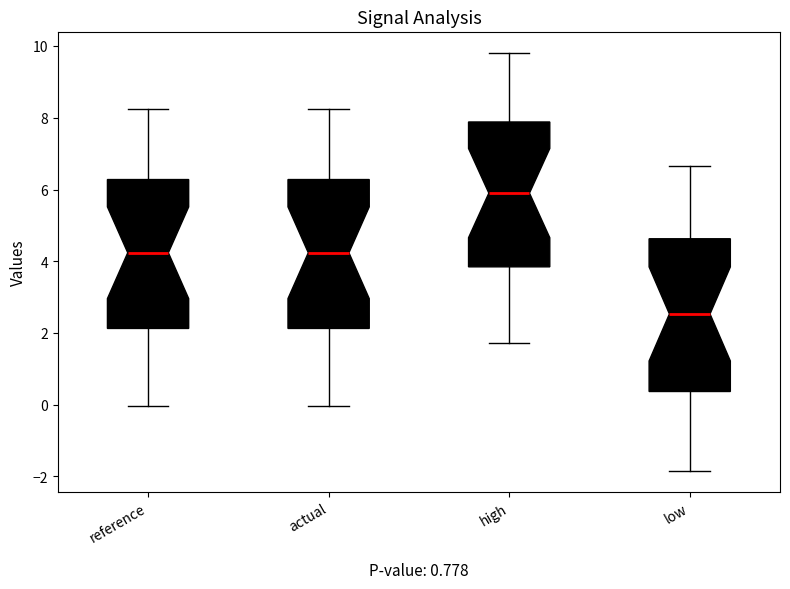

Reading left to right, read every box against the y-axis: the position of its median line, the range the box covers, and the ends of its whiskers. The values are not printed on the chart, so give them approximately, as read against the axis.

reference: median 4.2, box 2.2 to 6.2, whiskers 0.0 to 8.2
actual: median 4.2, box 2.2 to 6.2, whiskers 0.0 to 8.2
high: median 6.0, box 3.8 to 7.8, whiskers 1.8 to 9.8
low: median 2.6, box 0.4 to 4.6, whiskers -1.8 to 6.6